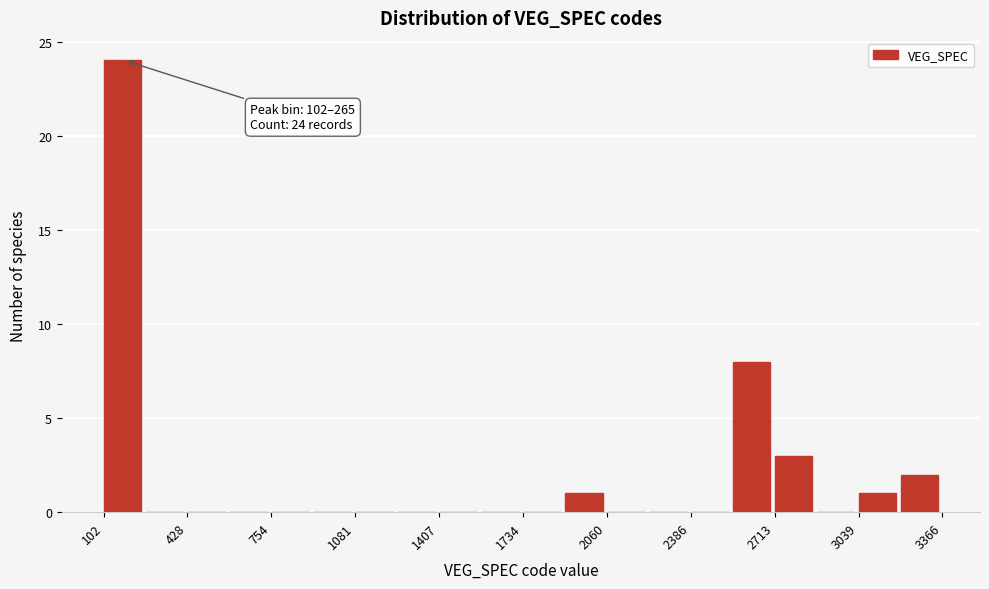

Around what value on the x-axis is the tallest bar? Give the approximate position of its centre, as read against the axis.

200